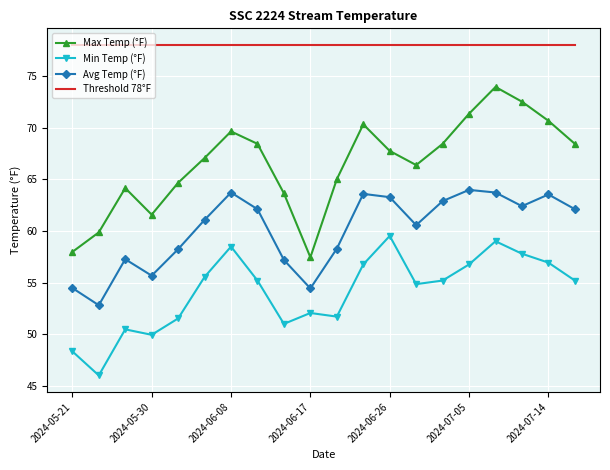

True or false: Threshold 78°F and Max Temp (°F) cross at least once.

False